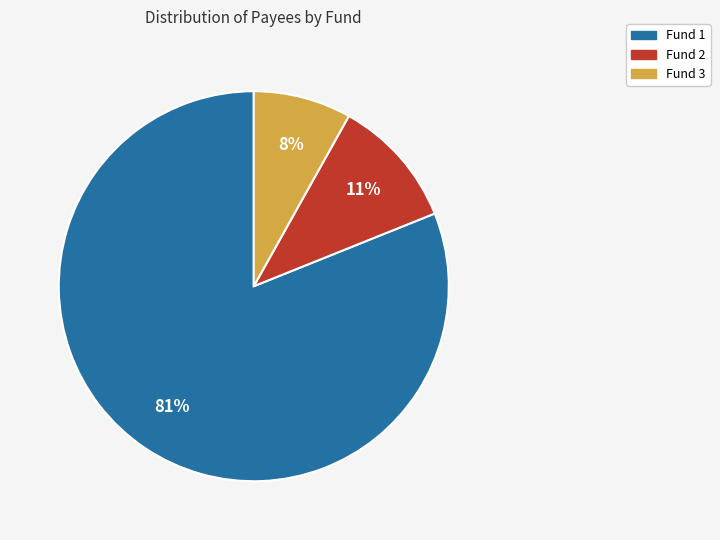

Approximately how many times larger is the value at Fund 3 compared to Fund 1?

0.1